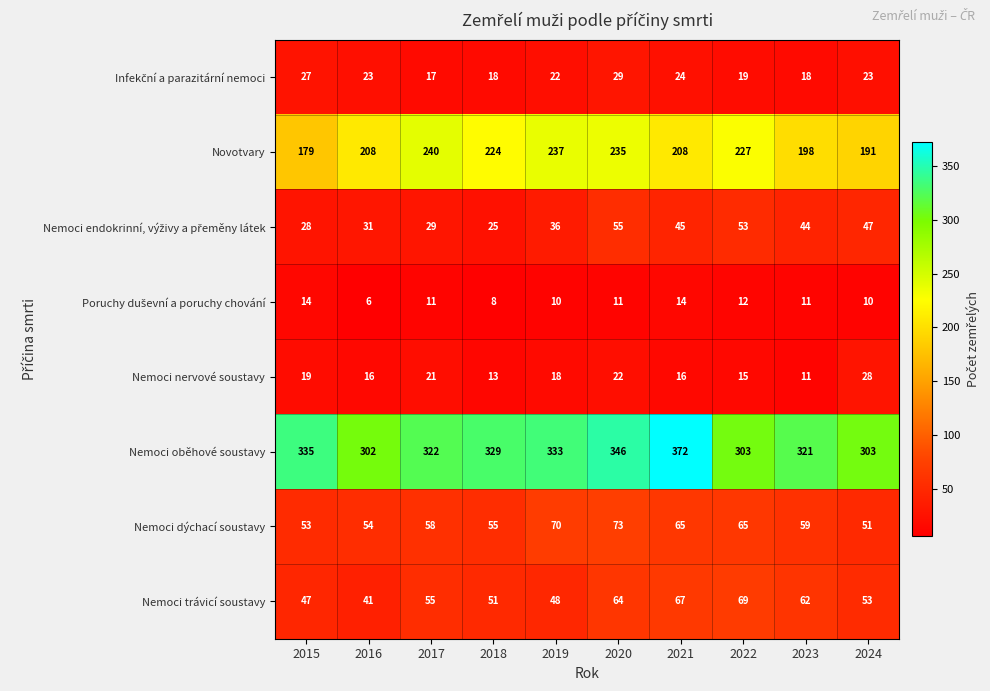

What is the sum of all Nemoci oběhové soustavy values?

3266